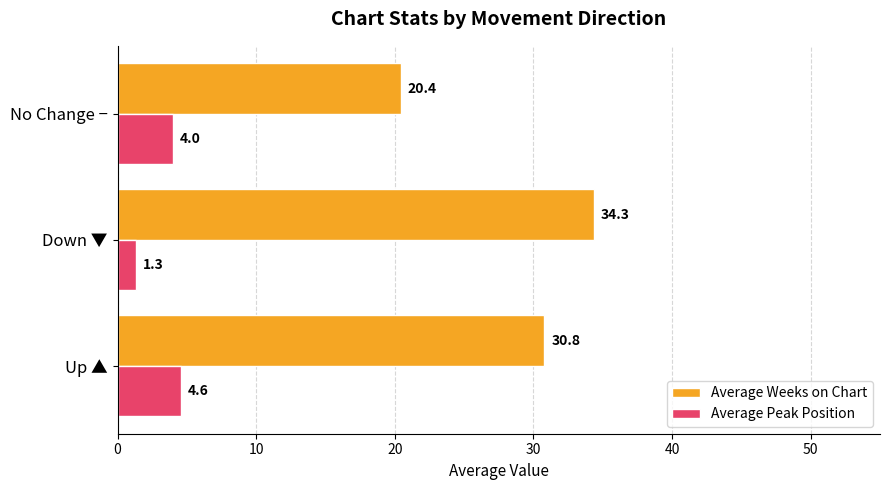

What value does the Average Weeks on Chart series have at Up ▲?

30.8